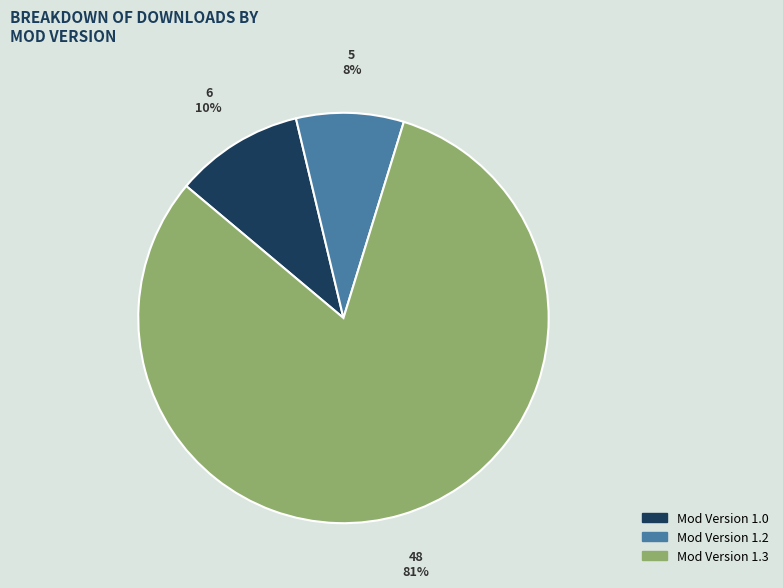

Does any single category account for the majority?

Yes